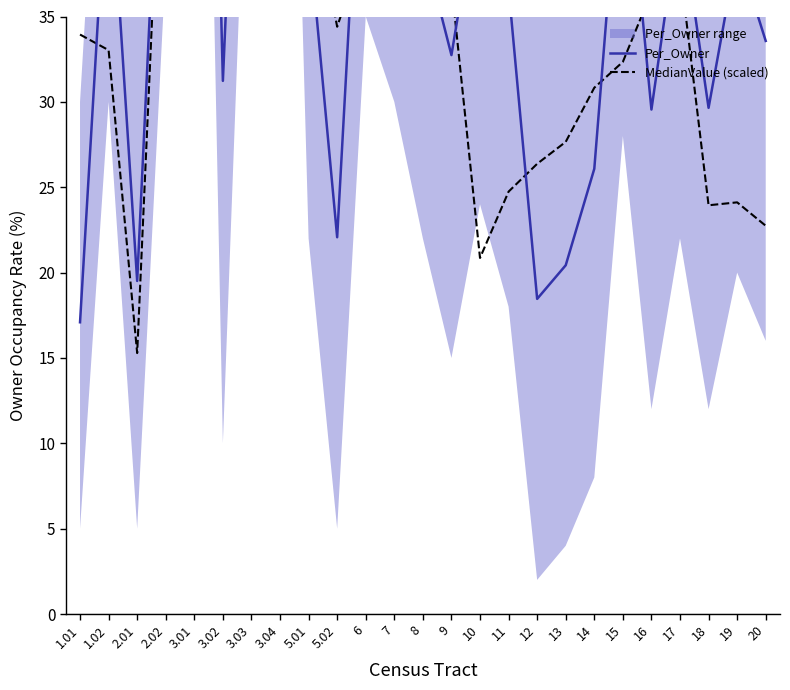

Is the value of Per_Owner at 11 greater than the value of MedianValue (scaled) at 16?

Yes